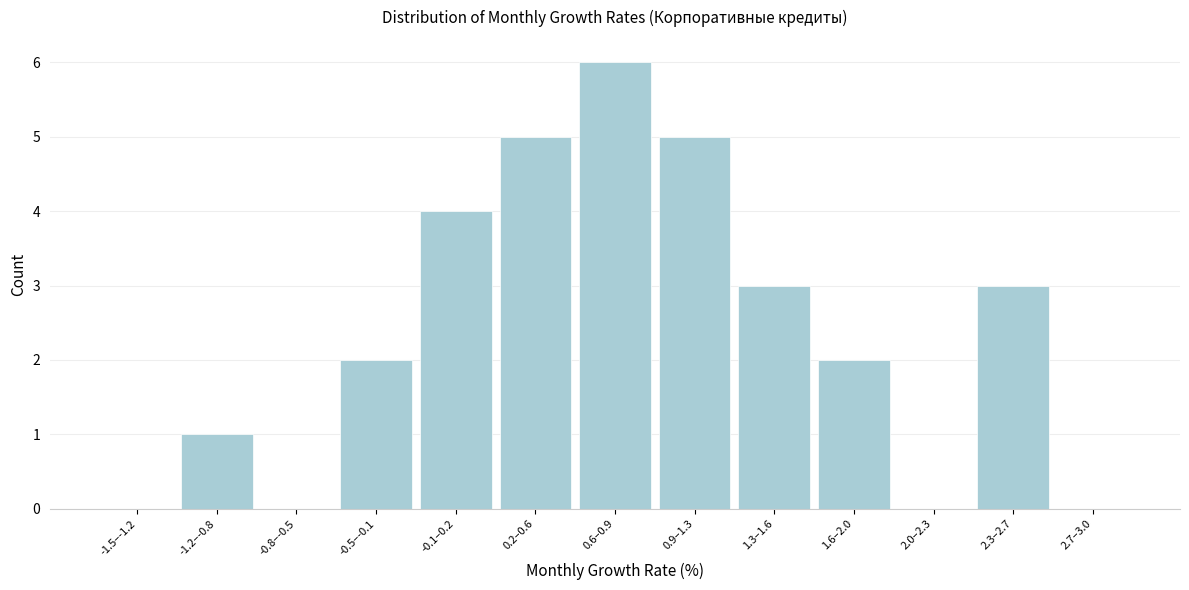

Reading left to right, list all the values displayed in this chart.

-1.5–-1.2=0	-1.2–-0.8=1	-0.8–-0.5=0	-0.5–-0.1=2	-0.1–0.2=4	0.2–0.6=5	0.6–0.9=6	0.9–1.3=5	1.3–1.6=3	1.6–2.0=2	2.0–2.3=0	2.3–2.7=3	2.7–3.0=0